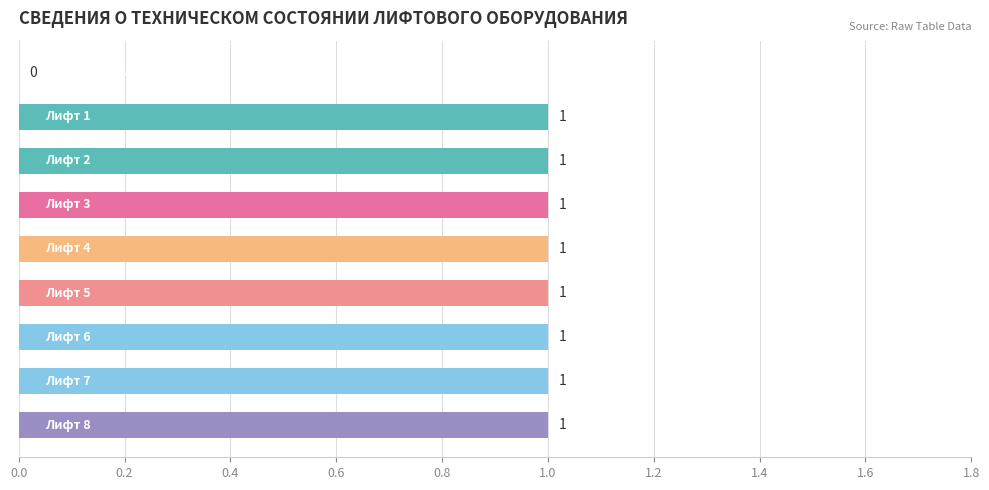

What is the sum of all values?

8